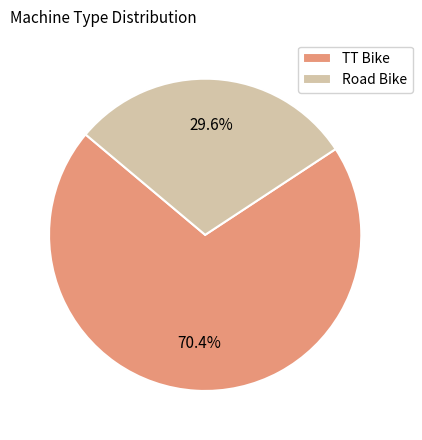

To the nearest percent, what portion does TT Bike represent?

70%